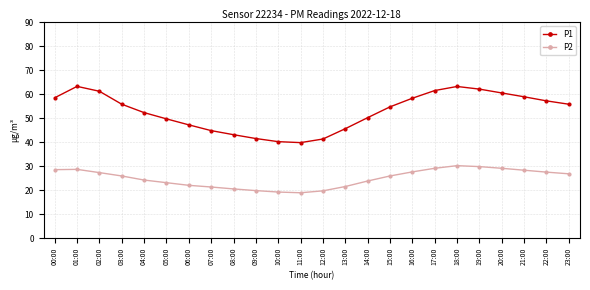

What is the label of the 1st point from the left?

00:00